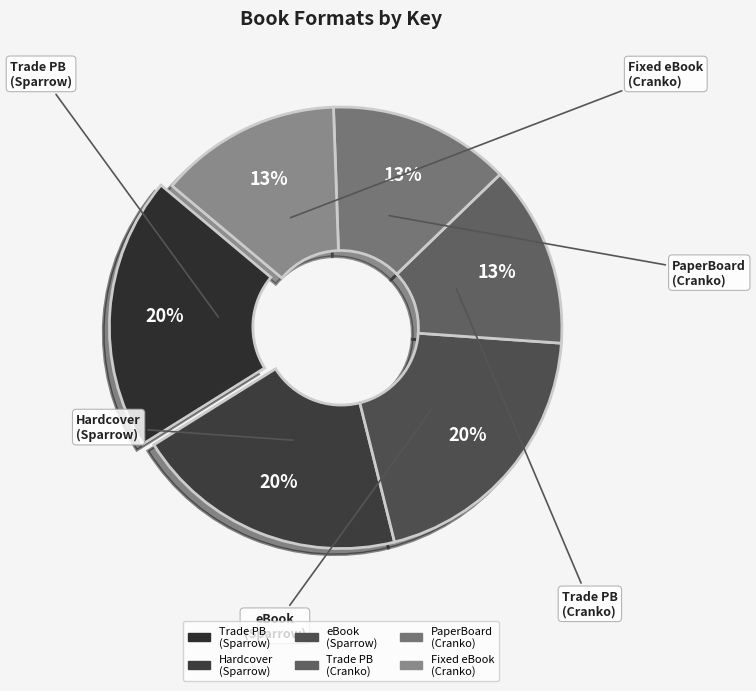

How many slices are in this pie chart?

6